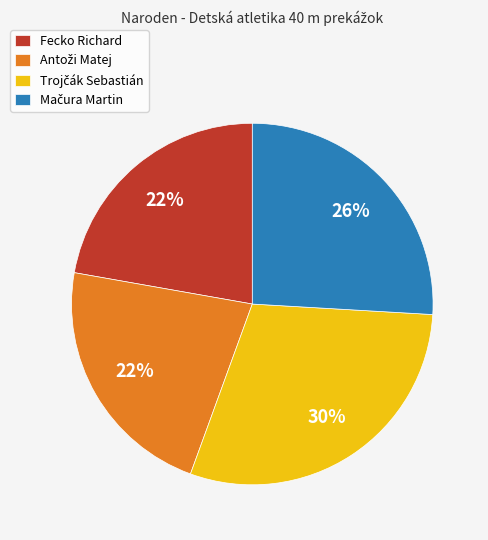

To the nearest percent, what is the average slice percentage?

25%